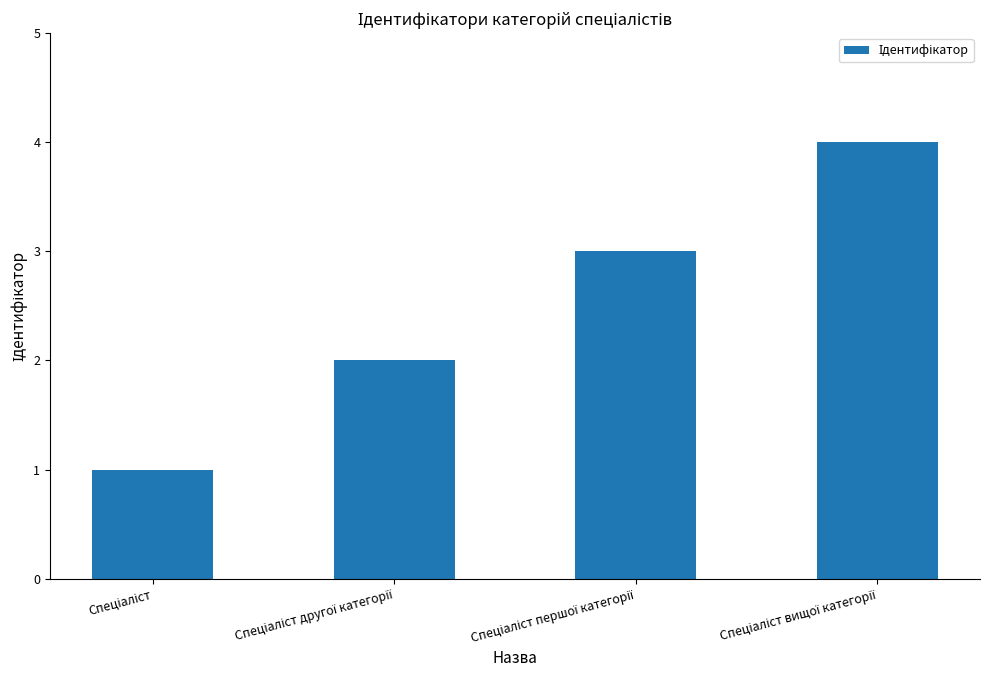

What is the difference between the maximum and minimum values?

3